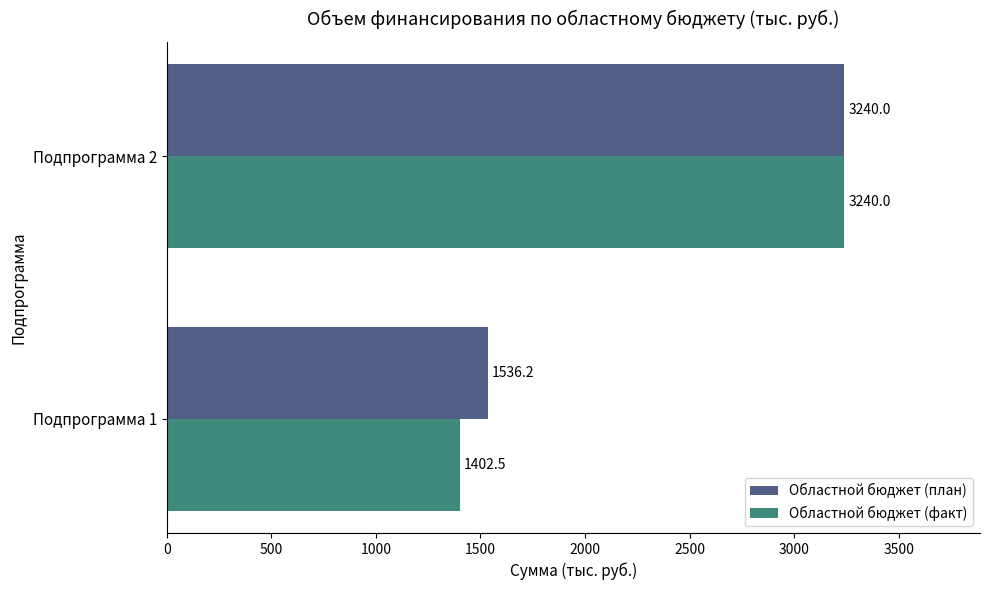

What is the total value across all series at Подпрограмма 2?

6480.0